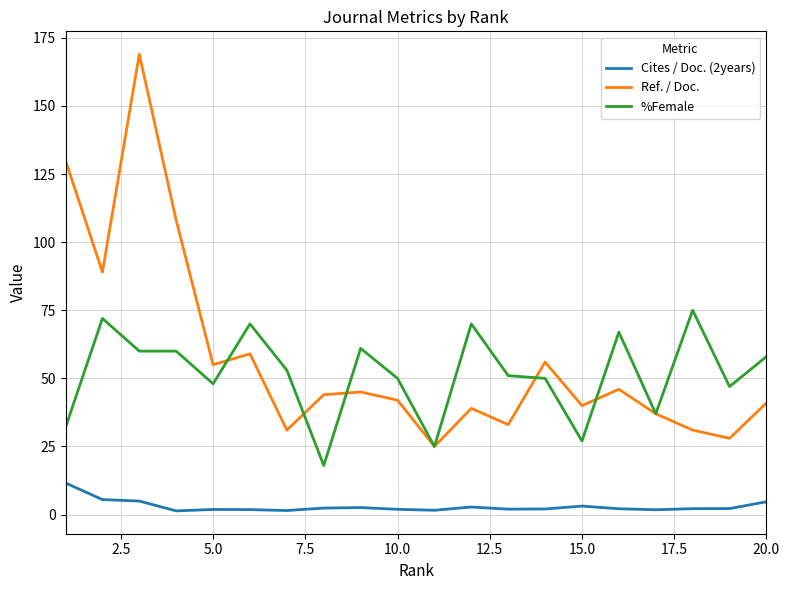

Rank the series by their maximum value, from lowest to highest.

Cites / Doc. (2years), %Female, Ref. / Doc.